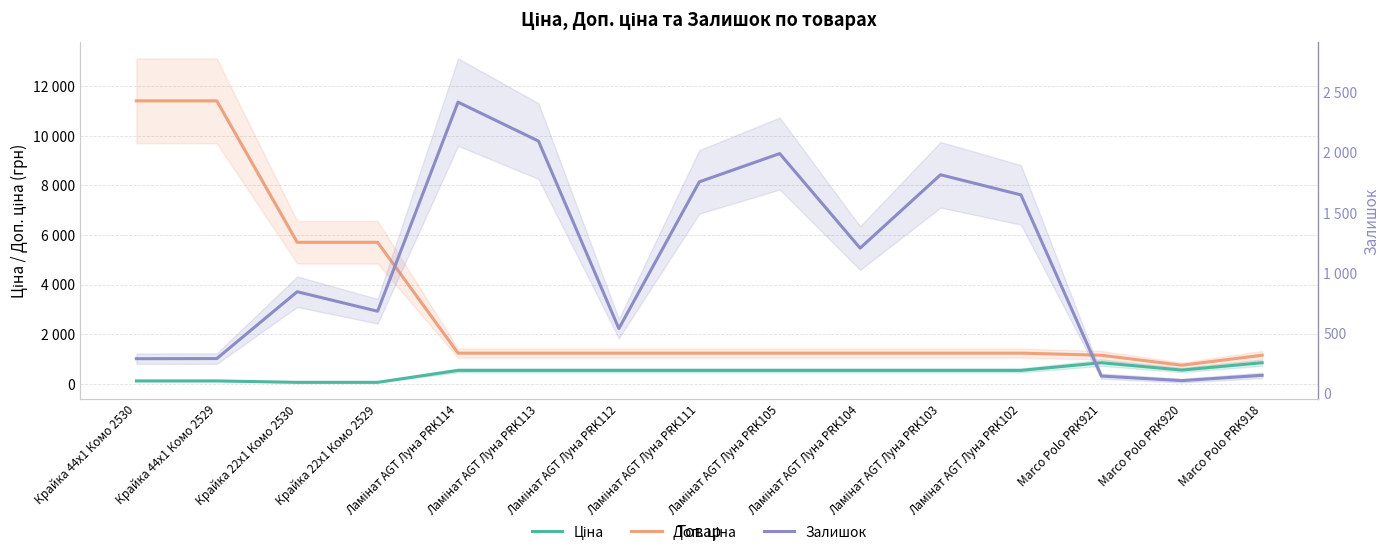

What is the approximate value of Доп. ціна at Ламінат AGT Луна PRK105?

1235.4